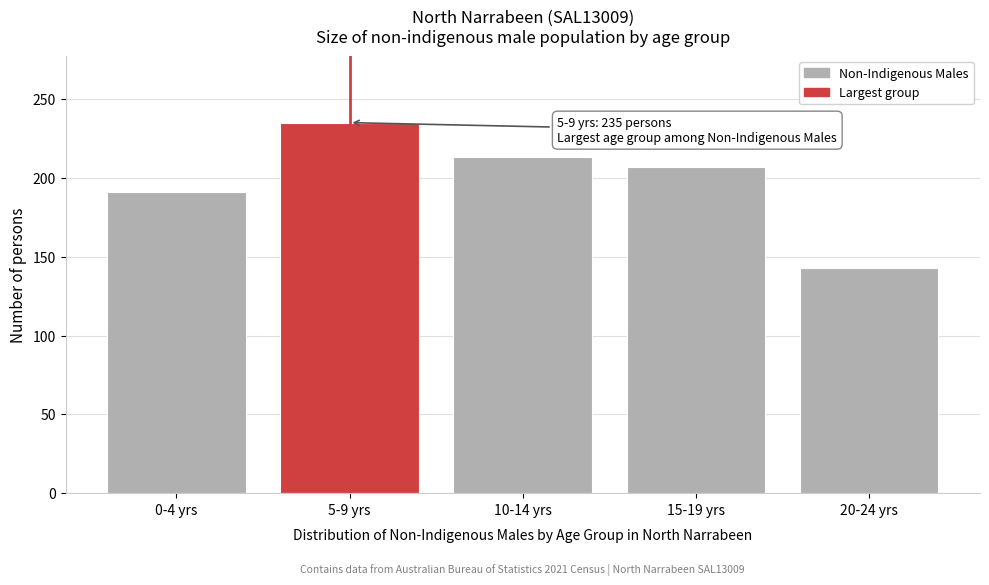

Reading left to right, list all the values displayed in this chart.

191	235	213	207	143